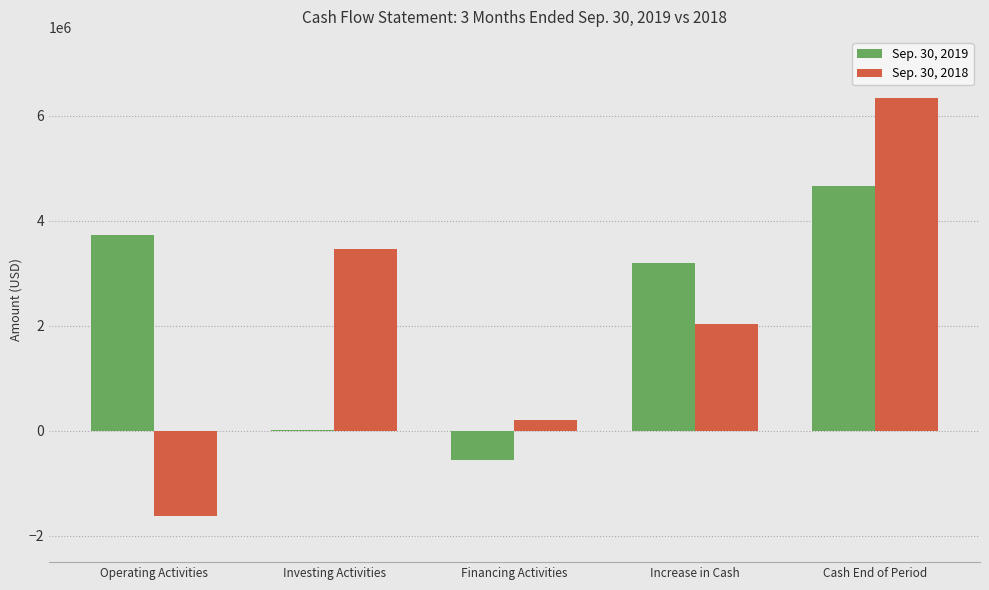

Is the value of Sep. 30, 2018 at Financing Activities greater than the value of Sep. 30, 2019 at Increase in Cash?

No